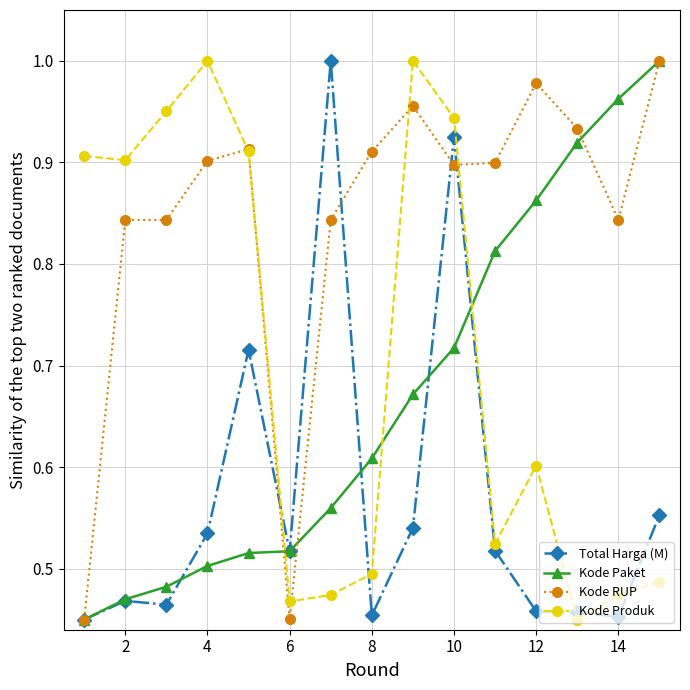

At how many categories does at least one series exceed 0?

15